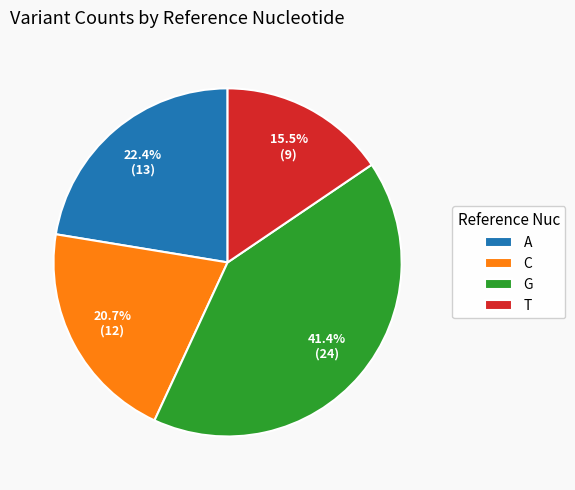

How many segments does this pie chart have?

4